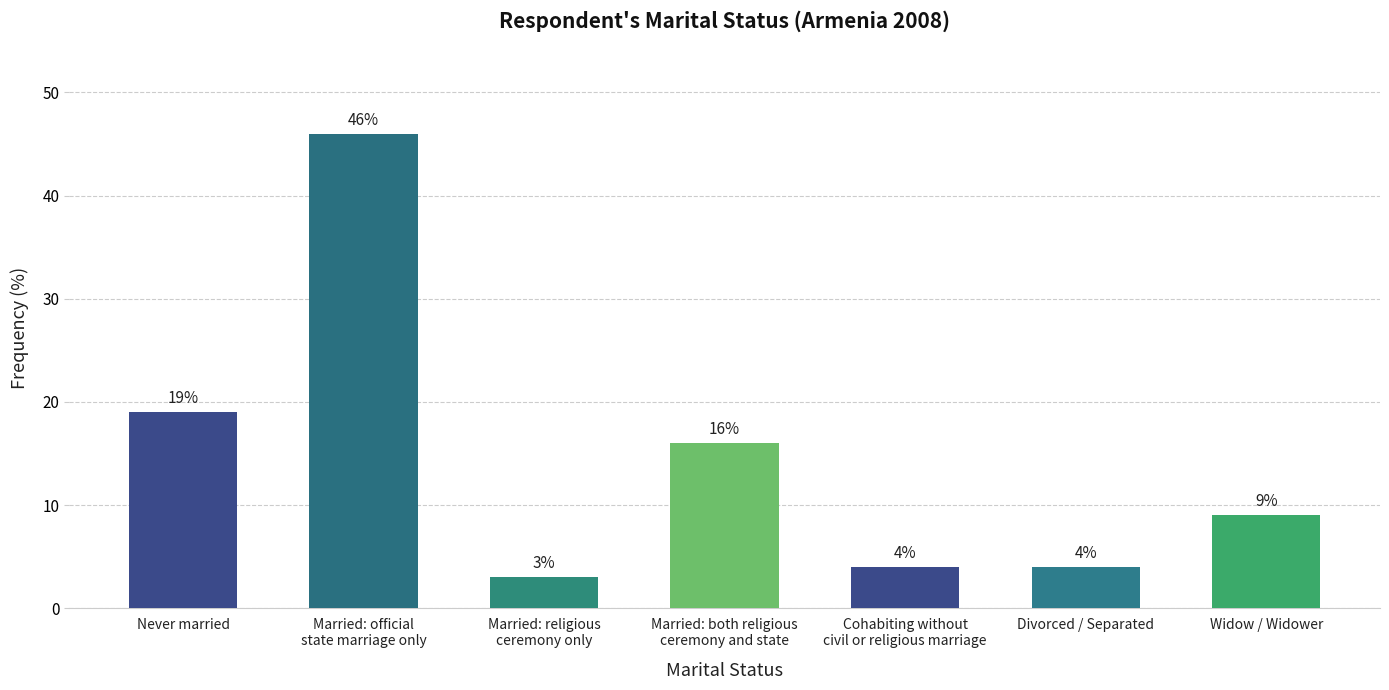

The chart shows a value of 1 at Married: religious
ceremony only. True or false?

False